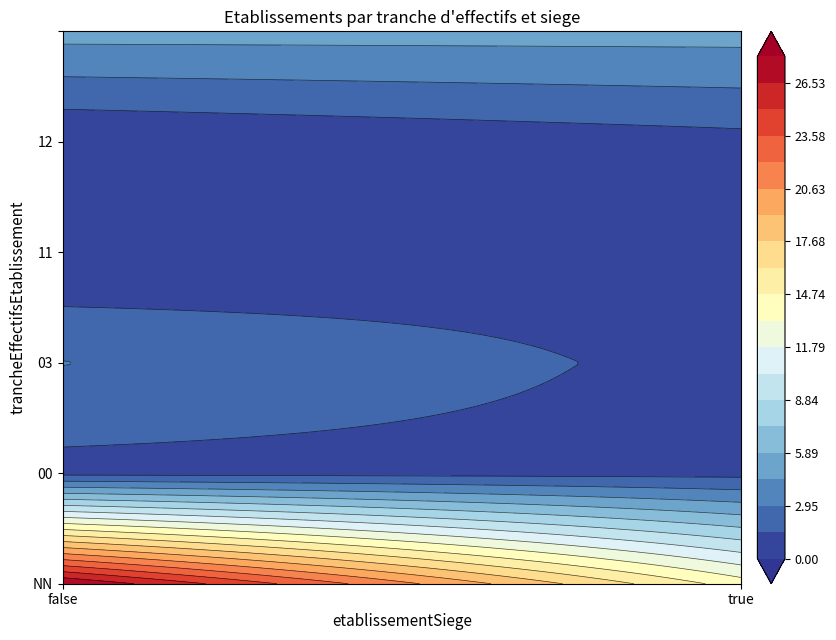

Which series changed the most between false and true?

NN